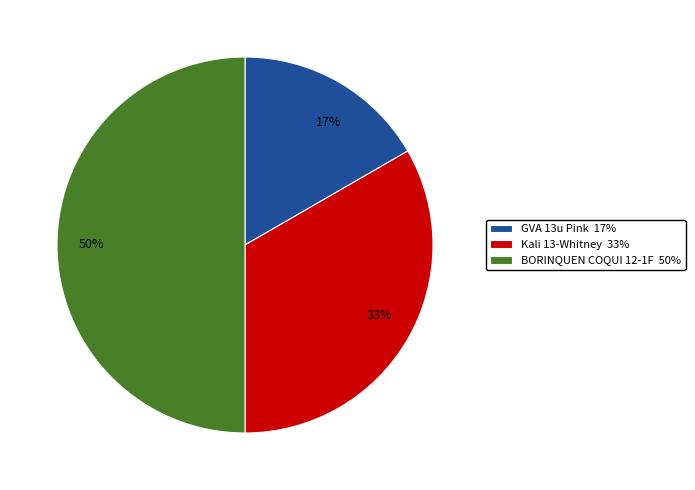

Is it true that Kali 13-Whitney is 47% of the pie?

False